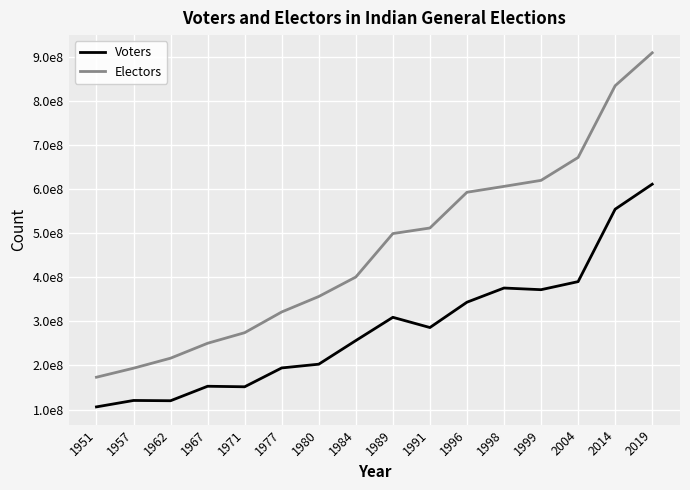

At how many categories does at least one series exceed 789948935?

2